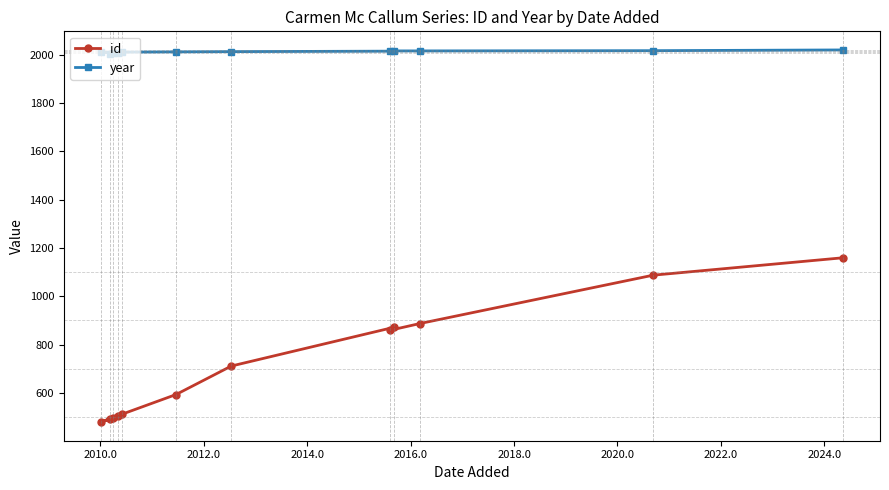

How many lines are shown in the chart?

2